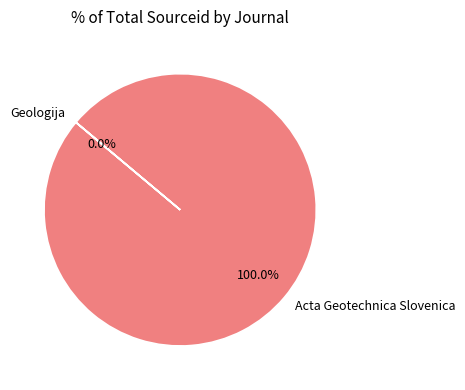

Count the number of slices in the pie.

2